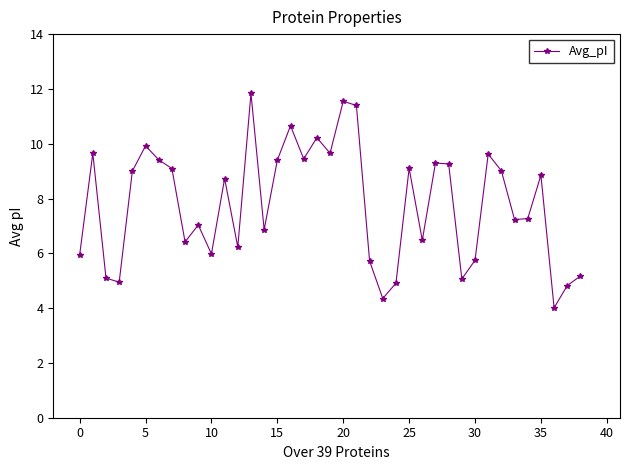

How many interior local valleys (lower than both neighbors) does the data have?

12